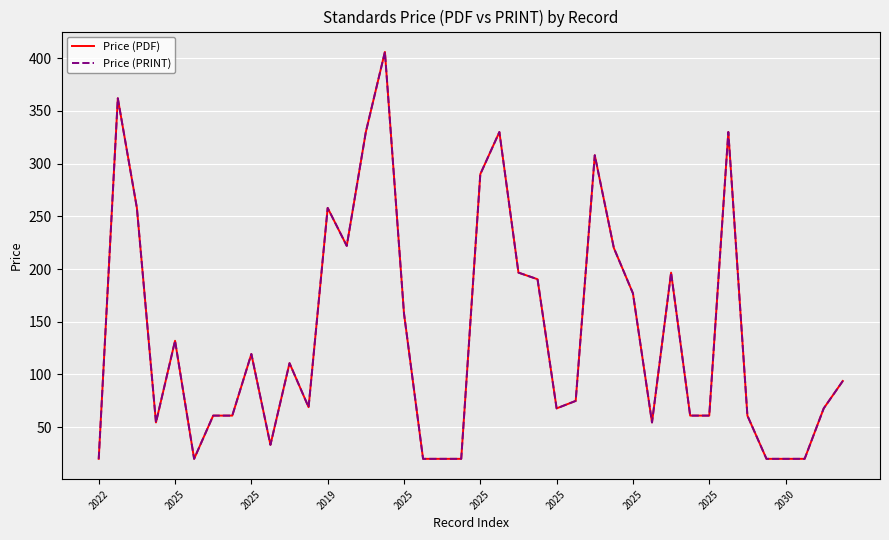

Does the chart have visible grid lines?

Yes